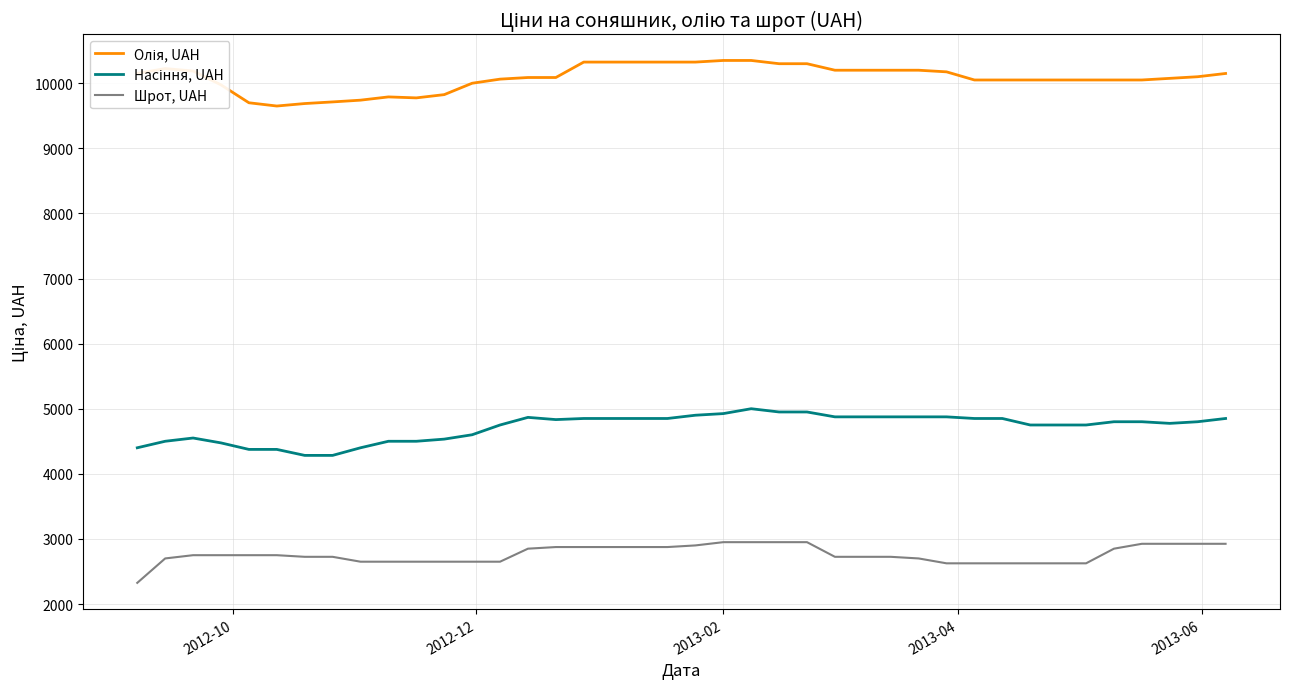

Does the chart have visible grid lines?

Yes